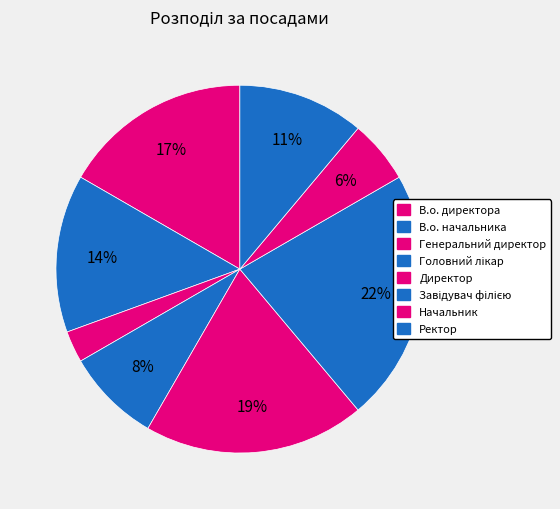

Does В.о. директора represent more than half of the total?

No